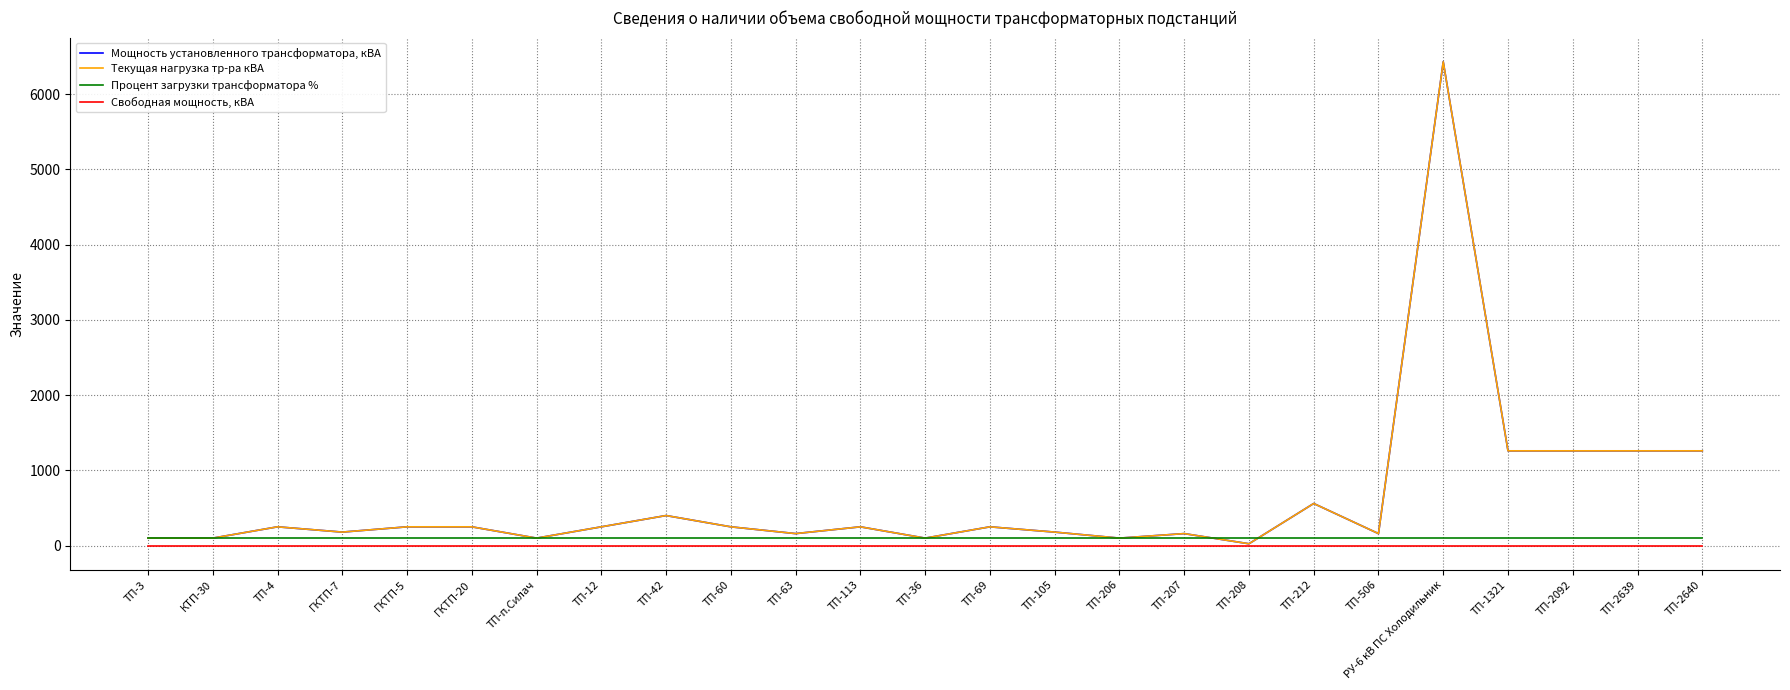

Reading left to right, extract all data points from this chart.

Мощность установленного трансформатора, кВА: ТП-3=100	КТП-30=100	ТП-4=250	ГКТП-7=180	ГКТП-5=250	ГКТП-20=250	ТП-п.Силач=100	ТП-12=250	ТП-42=400	ТП-60=250	ТП-63=160	ТП-113=250	ТП-36=100	ТП-69=250	ТП-105=180	ТП-206=100	ТП-207=160	ТП-208=25	ТП-212=560	ТП-506=160	РУ-6 кВ ПС Холодильник=6430	ТП-1321=1260	ТП-2092=1260	ТП-2639=1260	ТП-2640=1260
Текущая нагрузка тр-ра кВА: ТП-3=100	КТП-30=100	ТП-4=250	ГКТП-7=180	ГКТП-5=250	ГКТП-20=250	ТП-п.Силач=100	ТП-12=250	ТП-42=400	ТП-60=250	ТП-63=160	ТП-113=250	ТП-36=100	ТП-69=250	ТП-105=180	ТП-206=100	ТП-207=160	ТП-208=25	ТП-212=560	ТП-506=160	РУ-6 кВ ПС Холодильник=6430	ТП-1321=1260	ТП-2092=1260	ТП-2639=1260	ТП-2640=1260
Процент загрузки трансформатора %: ТП-3=100	КТП-30=100	ТП-4=100	ГКТП-7=100	ГКТП-5=100	ГКТП-20=100	ТП-п.Силач=100	ТП-12=100	ТП-42=100	ТП-60=100	ТП-63=100	ТП-113=100	ТП-36=100	ТП-69=100	ТП-105=100	ТП-206=100	ТП-207=100	ТП-208=100	ТП-212=100	ТП-506=100	РУ-6 кВ ПС Холодильник=100	ТП-1321=100	ТП-2092=100	ТП-2639=100	ТП-2640=100
Свободная мощность, кВА: ТП-3=0	КТП-30=0	ТП-4=0	ГКТП-7=0	ГКТП-5=0	ГКТП-20=0	ТП-п.Силач=0	ТП-12=0	ТП-42=0	ТП-60=0	ТП-63=0	ТП-113=0	ТП-36=0	ТП-69=0	ТП-105=0	ТП-206=0	ТП-207=0	ТП-208=0	ТП-212=0	ТП-506=0	РУ-6 кВ ПС Холодильник=0	ТП-1321=0	ТП-2092=0	ТП-2639=0	ТП-2640=0